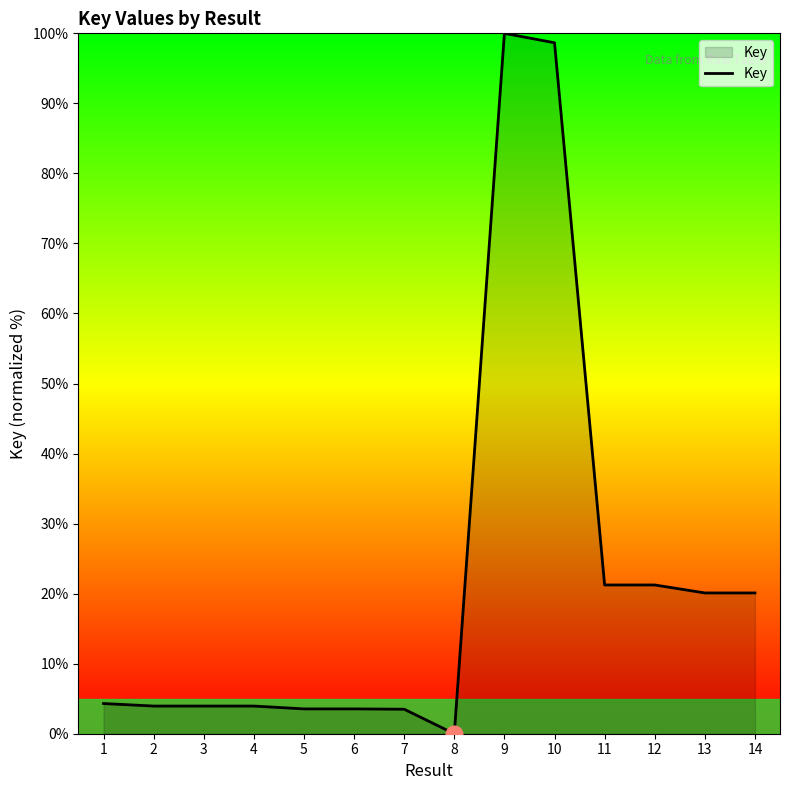

Which category has the lowest value across all series?

8